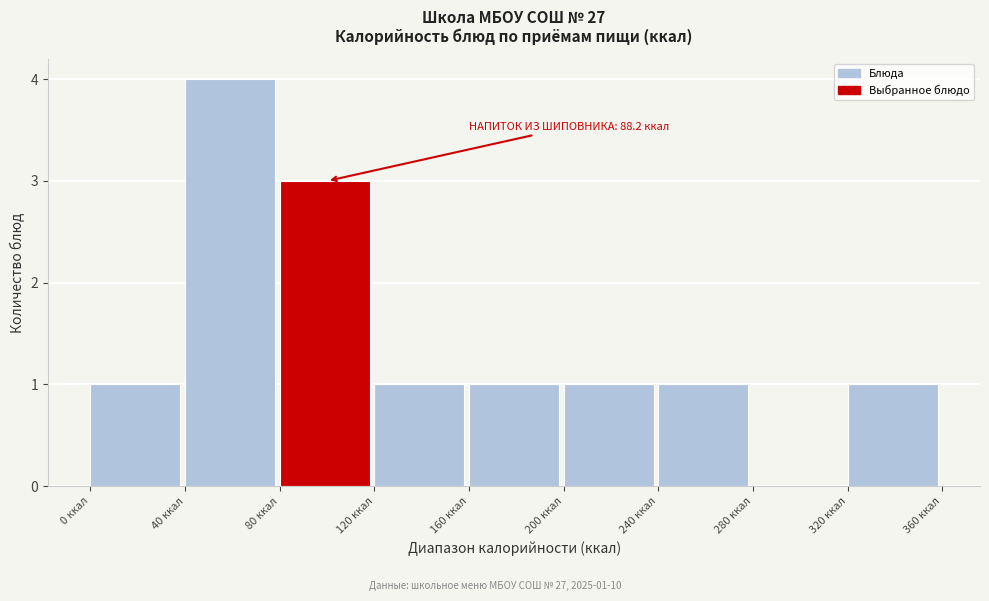

Which range on the x-axis has the tallest bar?

40 to 80